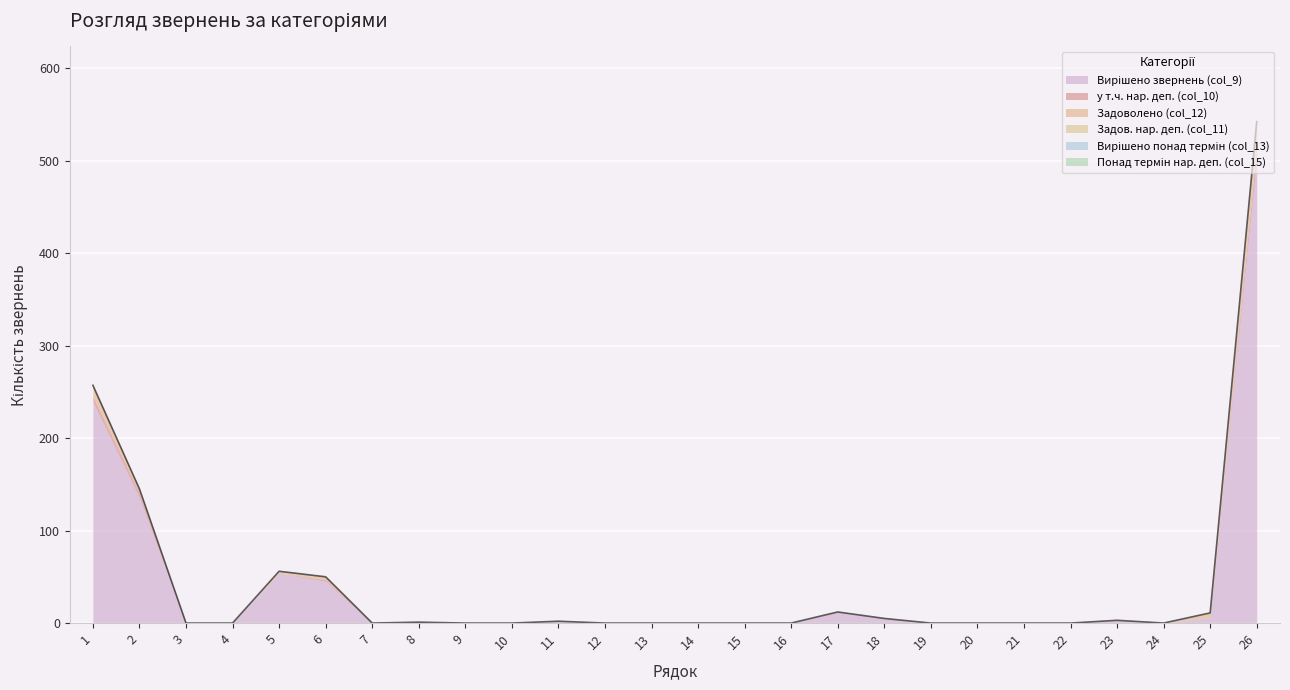

Is it true that Понад термін нар. деп. (col_15) equals 0 at 1?

True